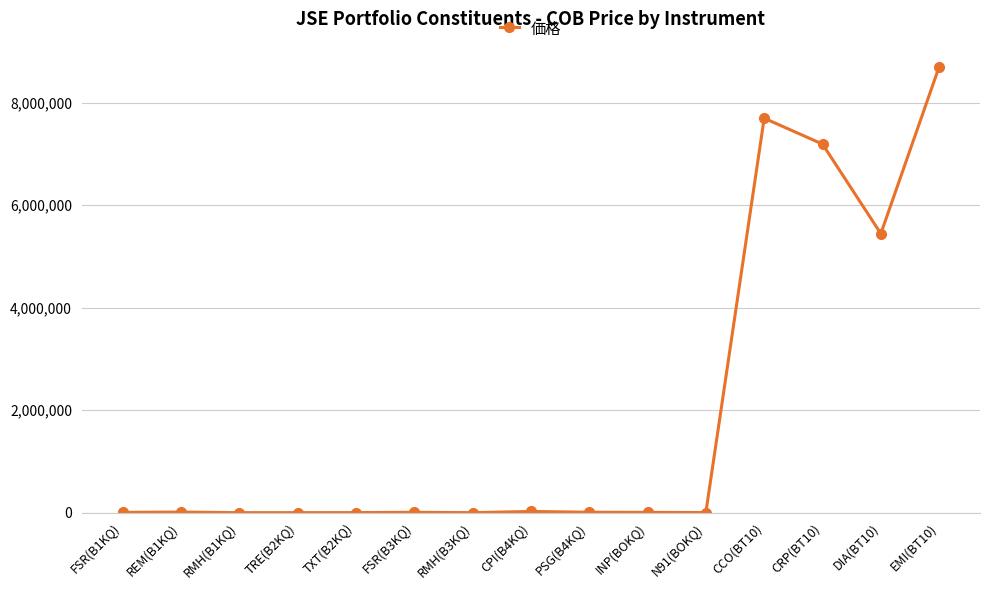

True or false: there are more than 0 points higher than both neighbors.

True